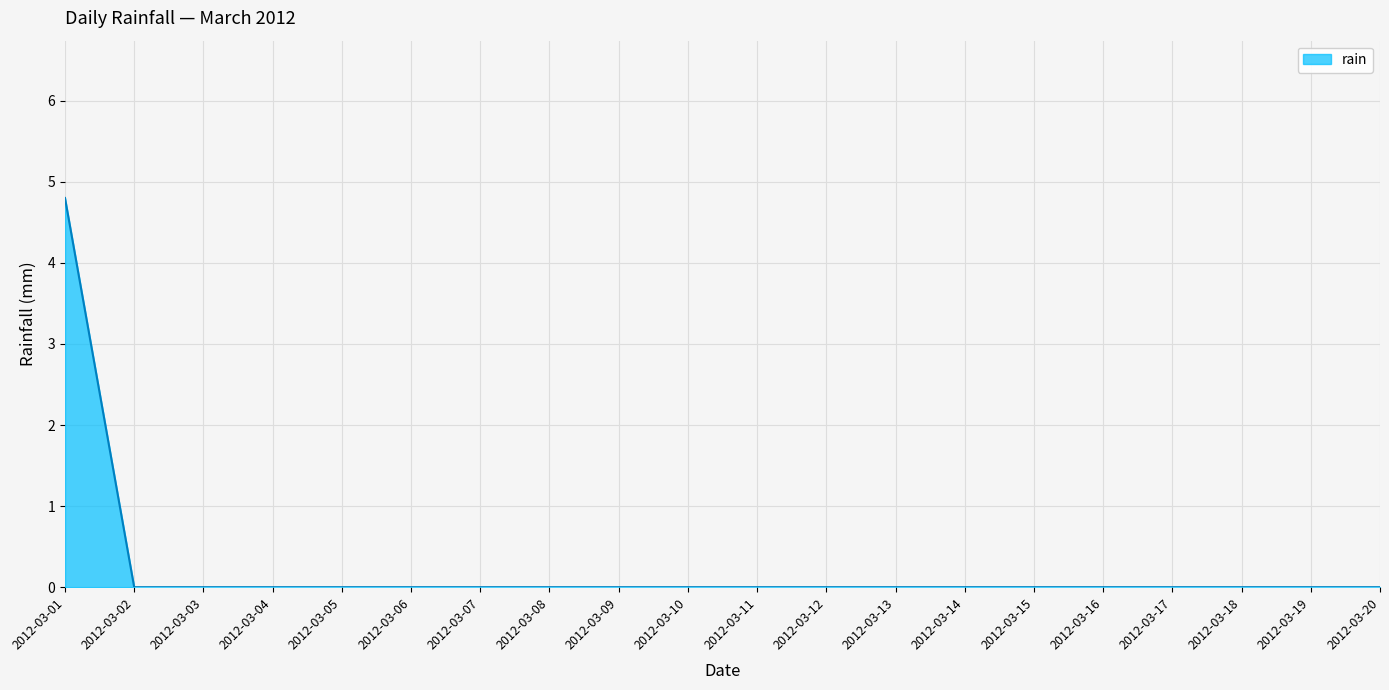

What is the difference between the maximum and second lowest values?

4.8